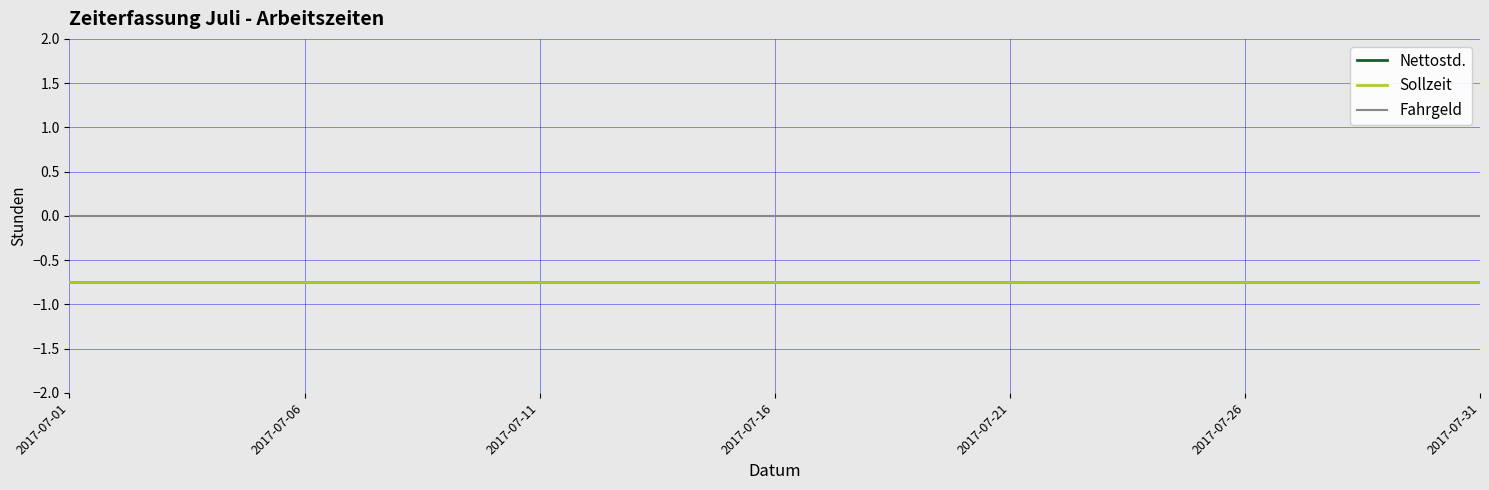

Does the chart display data point markers on the line(s)?

No